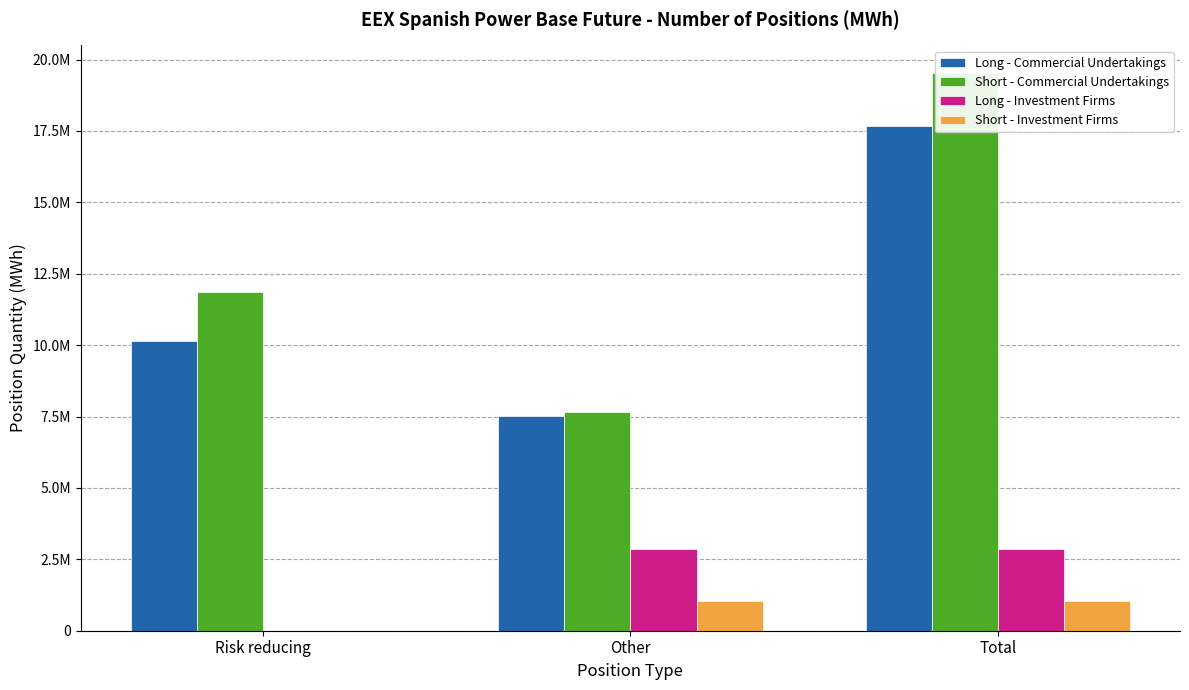

How many categories are shown in the chart?

3